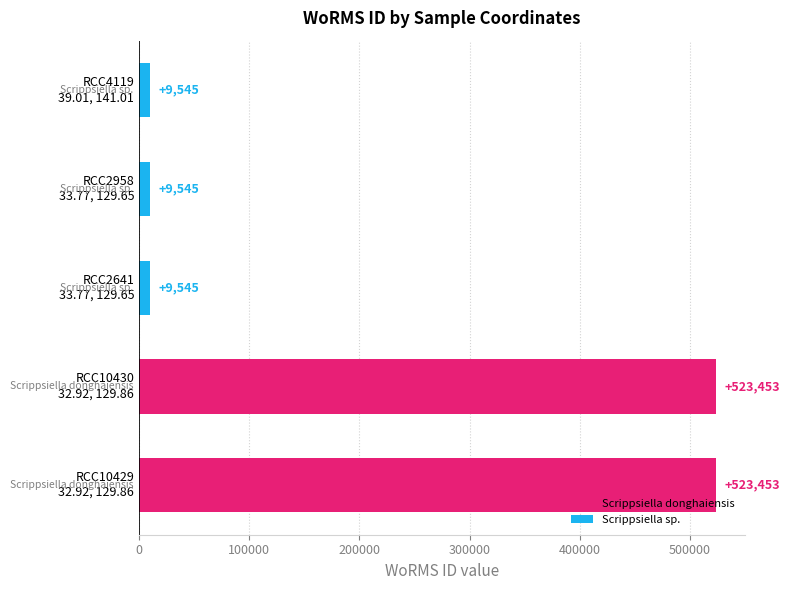

Reading top to bottom, list all the values displayed in this chart.

9545	9545	9545	523453	523453